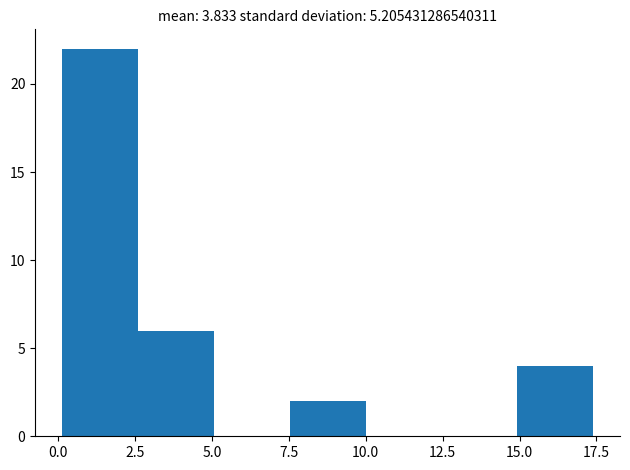

Reading left to right, list every bar in this chart as the range it spans on the x-axis followed by its height. Neither the bar edges nor the heights are printed on the chart, so give them approximately, as read against the axes.

0.0 to 2.5: 22
2.5 to 5.0: 6
5.0 to 7.5: 0
7.5 to 10.0: 2
10.0 to 12.5: 0
12.5 to 15.0: 0
15.0 to 17.5: 4